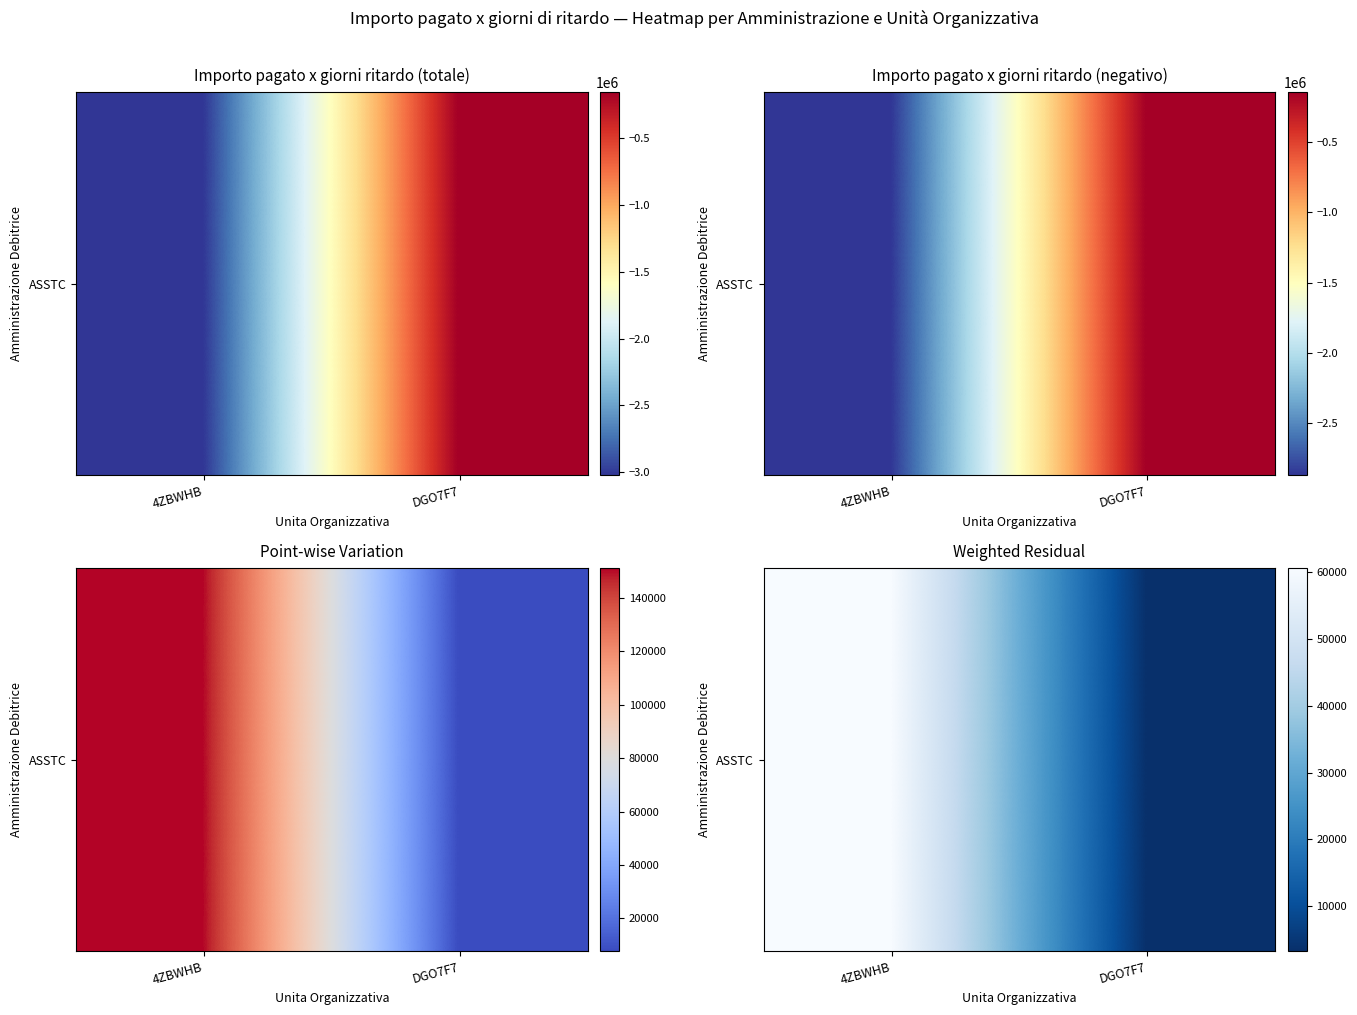

Rank the categories by value from highest to lowest.

4ZBWHB, DGO7F7